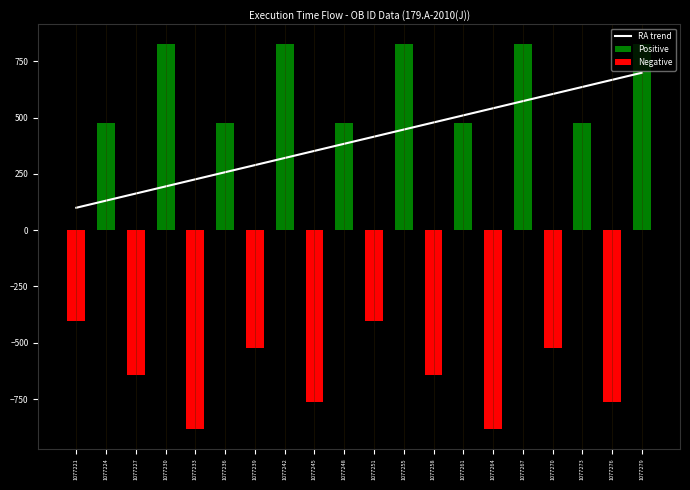

Reading left to right, transcribe all the data shown in this chart.

RA trend: 100.0	131.6	163.2	194.7	226.3	257.9	289.5	321.1	352.6	384.2	415.8	447.4	478.9	510.5	542.1	573.7	605.3	636.8	668.4	700.0
Positive: 0.0	477.4	0.0	829.1	0.0	477.4	0.0	829.1	0.0	477.4	0.0	829.1	0.0	477.4	0.0	829.1	0.0	477.4	0.0	829.1
Negative: -402.0	0.0	-643.2	0.0	-884.4	0.0	-522.6	0.0	-763.8	0.0	-402.0	0.0	-643.2	0.0	-884.4	0.0	-522.6	0.0	-763.8	0.0